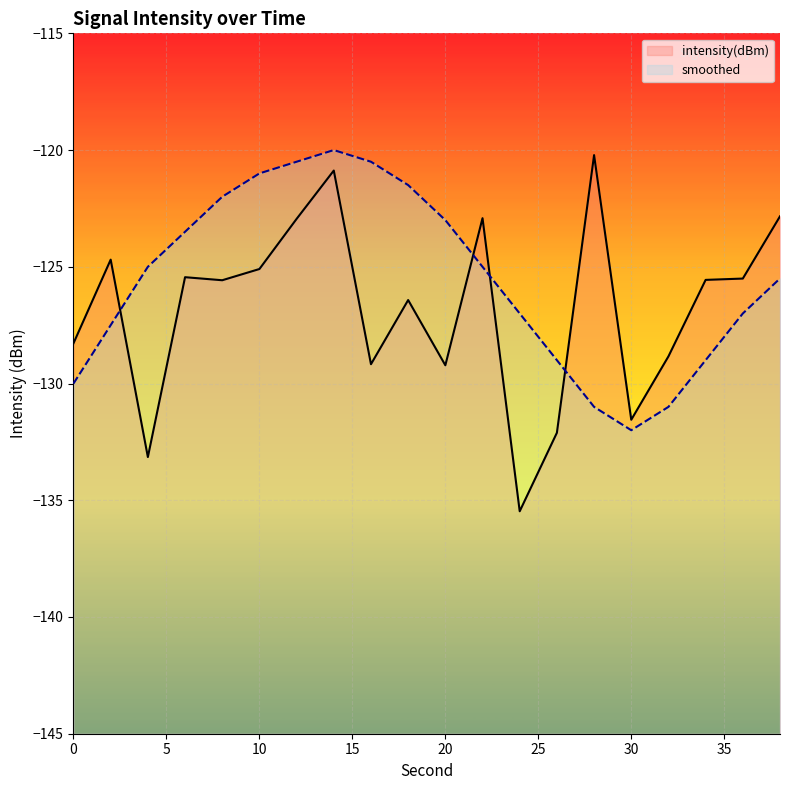

Reading left to right, list all the values displayed in this chart.

intensity(dBm): -128.3	-124.7	-133.1	-125.4	-125.6	-125.1	-122.9	-120.9	-129.2	-126.4	-129.2	-122.9	-135.5	-132.1	-120.2	-131.6	-128.8	-125.6	-125.5	-122.8
smoothed: -130.0	-127.5	-125.0	-123.5	-122.0	-121.0	-120.5	-120.0	-120.5	-121.5	-123.0	-125.0	-127.0	-129.0	-131.0	-132.0	-131.0	-129.0	-127.0	-125.5